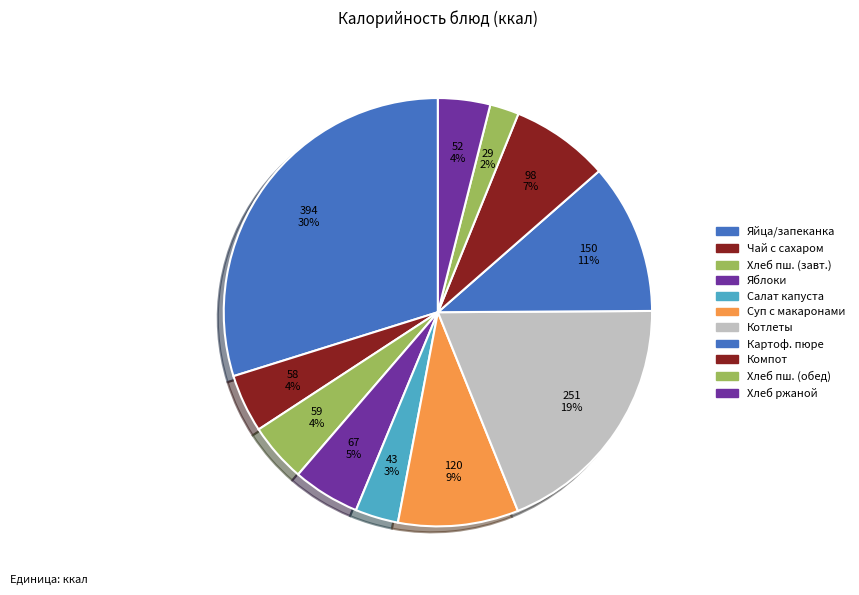

How many slices are in this pie chart?

11